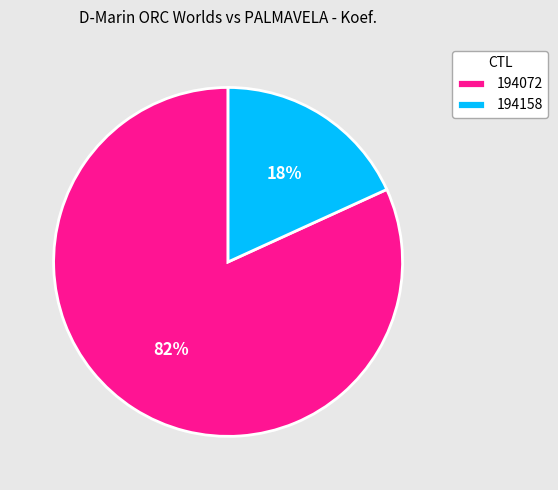

Is the sum of 194158 and 194072 greater than half?

Yes